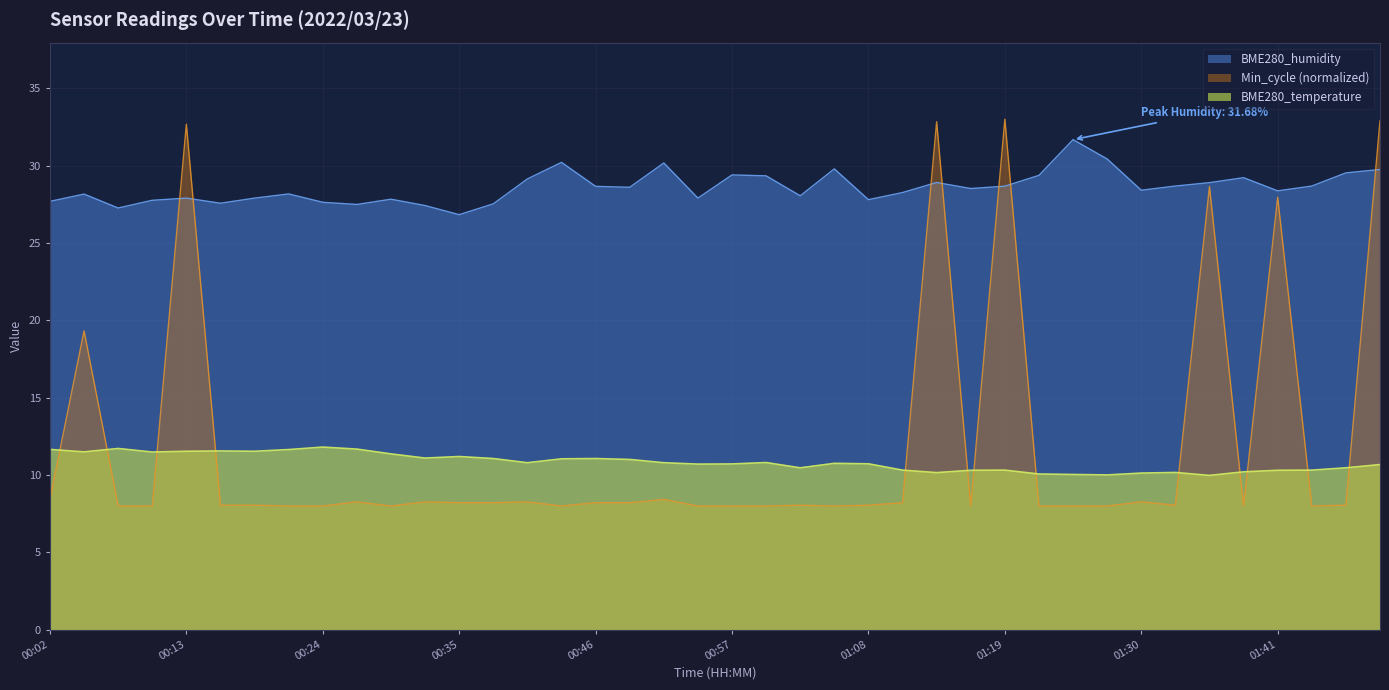

True or false: Min_cycle has a value of 1.7 at 00:35.

False